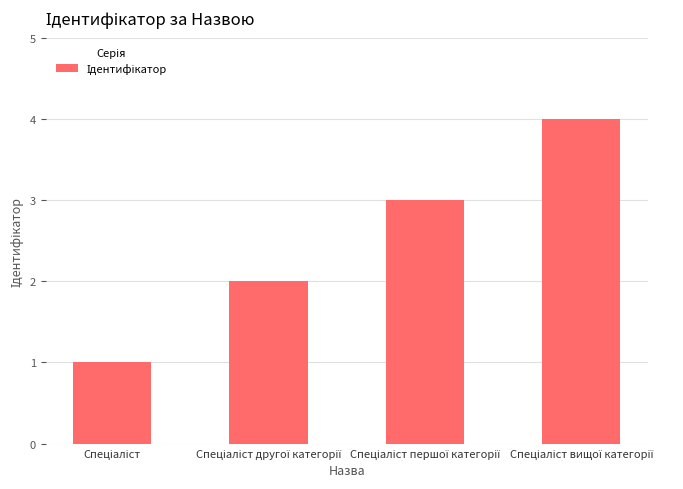

What is the difference between the maximum and minimum values?

3